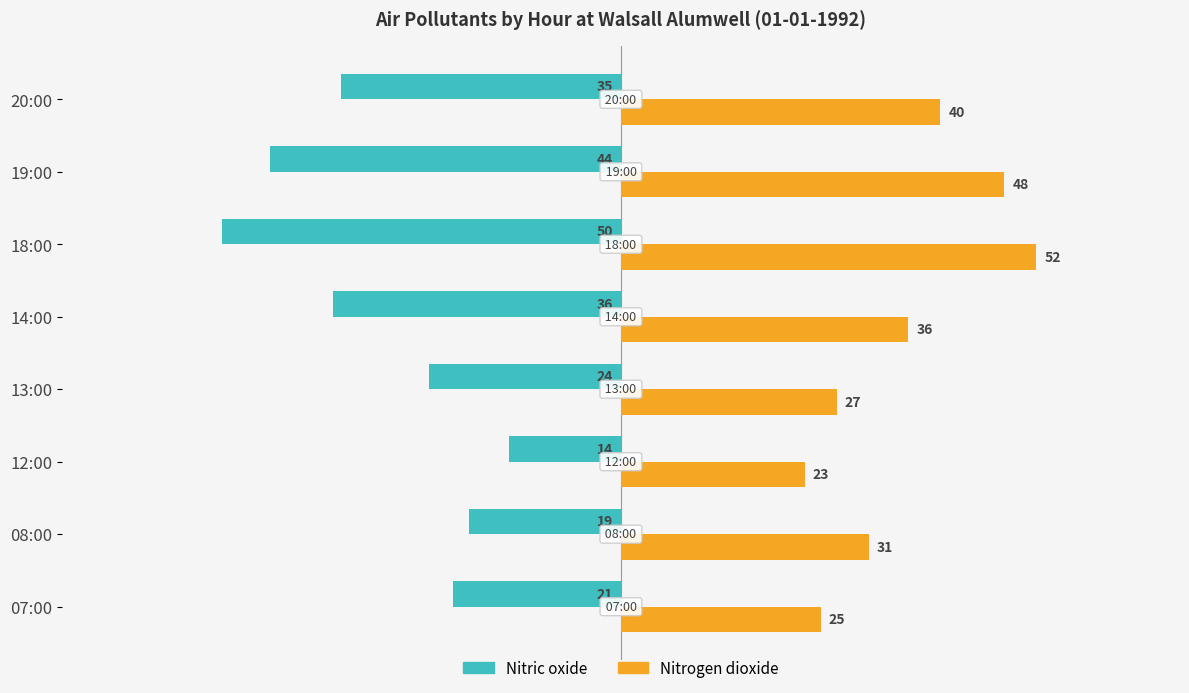

What are all the series names shown in the legend?

Nitric oxide, Nitrogen dioxide